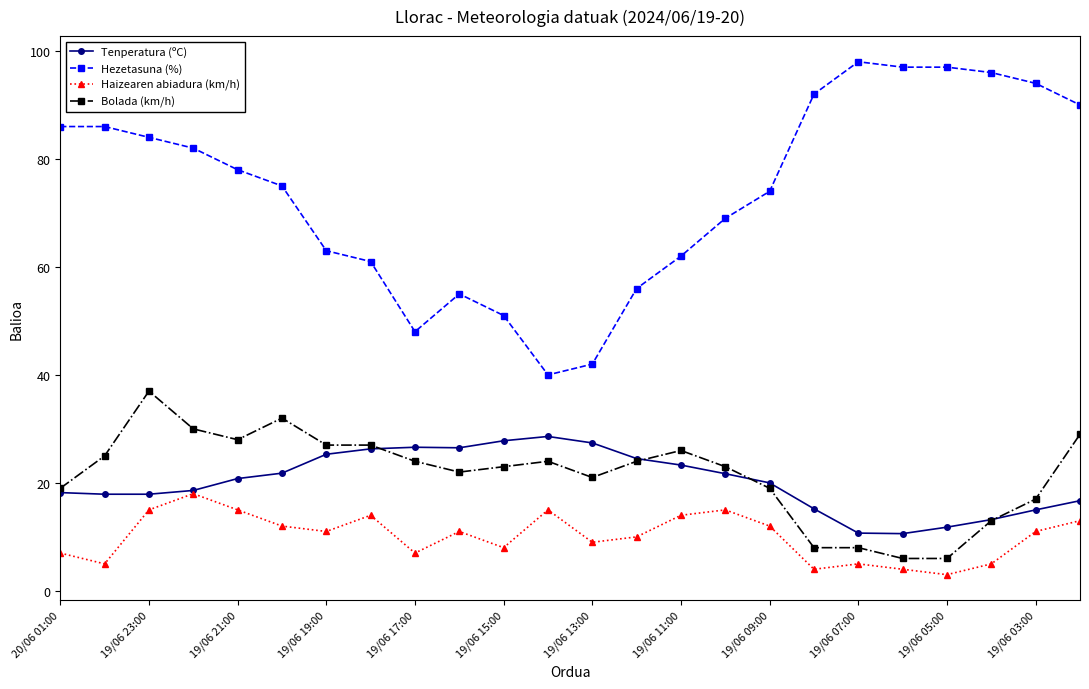

What is the difference between the second highest and minimum values in the Bolada (km/h) series?

26.0